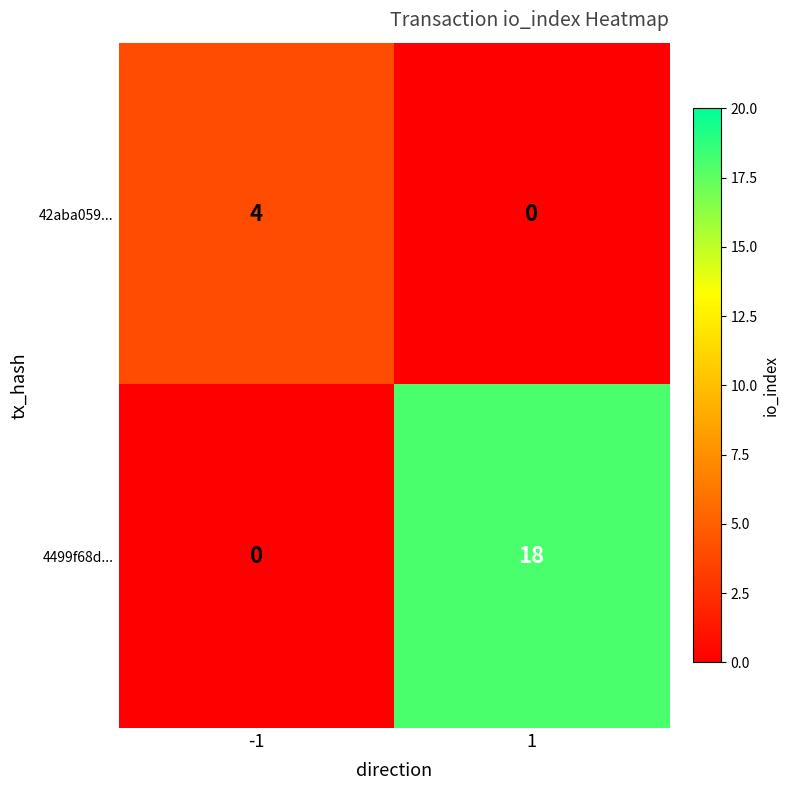

Reading left to right, list all the values displayed in this chart.

42aba059...: -1=4	1=0
4499f68d...: -1=0	1=18